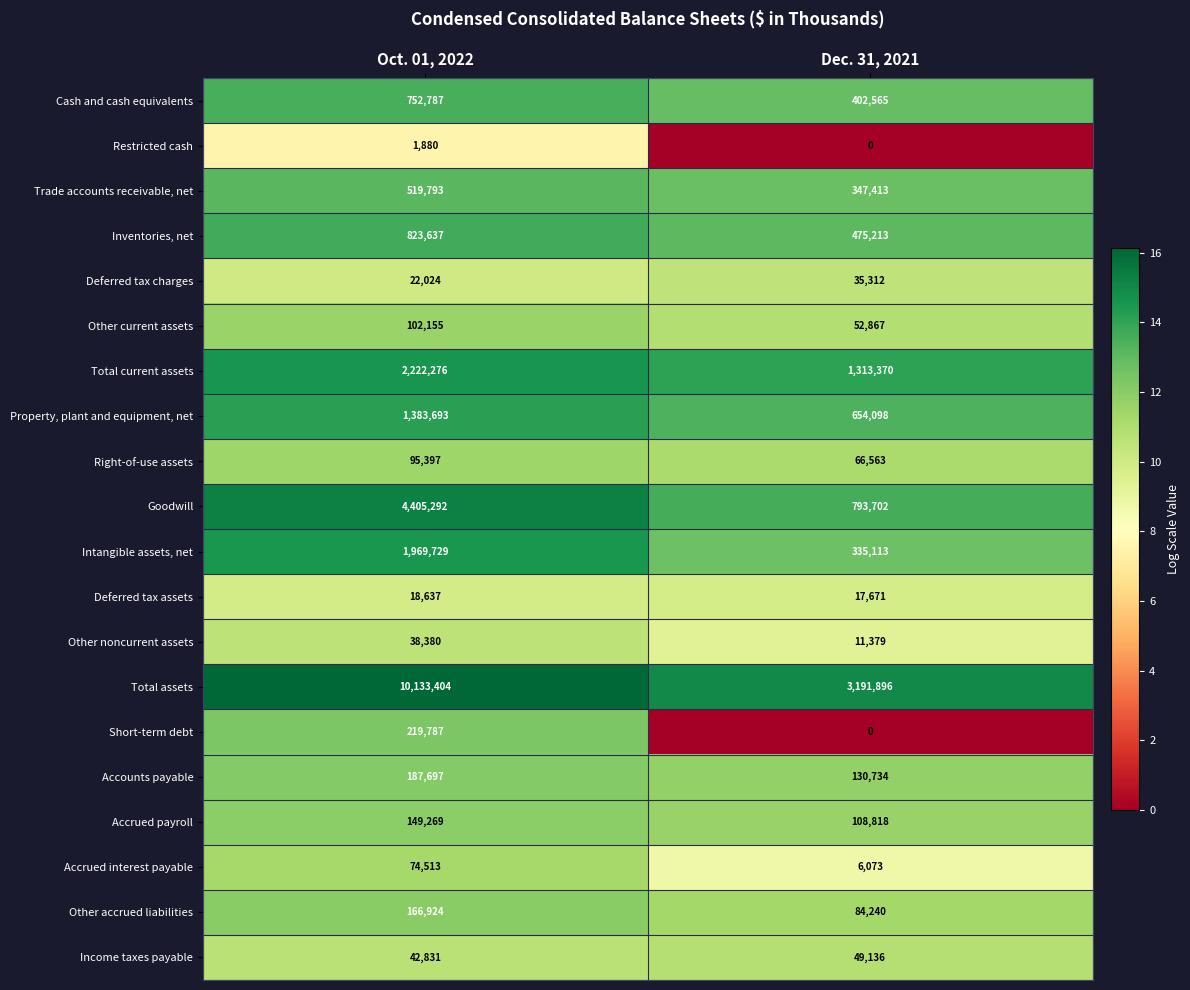

The value of Intangible assets, net at Oct. 01, 2022 is 1969729. True or false?

True